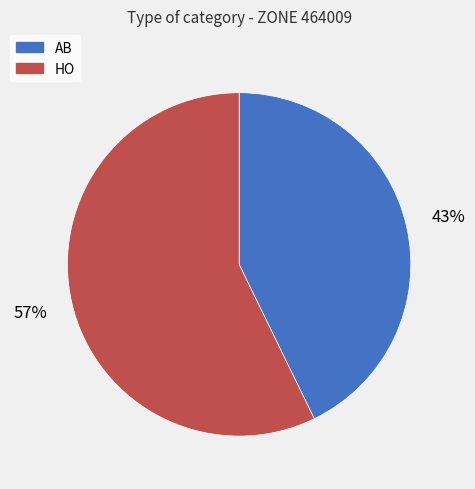

Does any single category account for the majority?

Yes